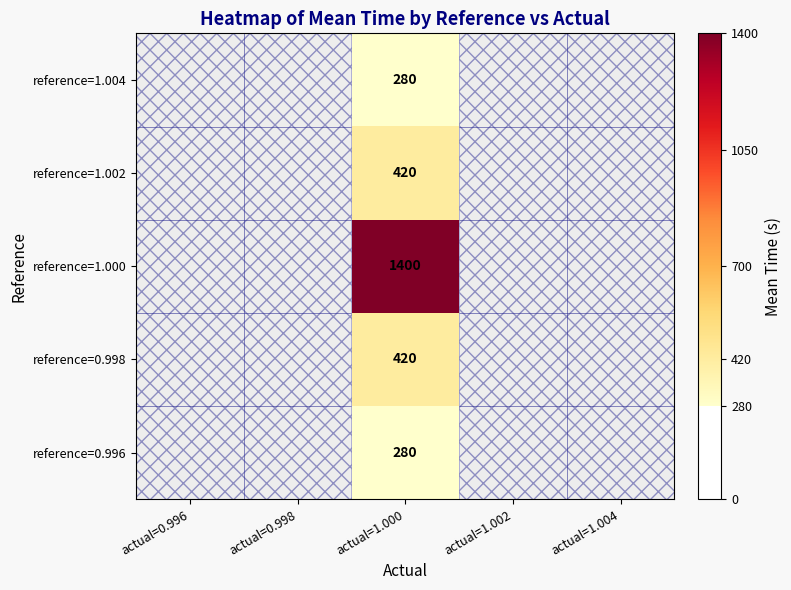

Is it true that reference=1.002 equals 254 at actual=1.000?

False